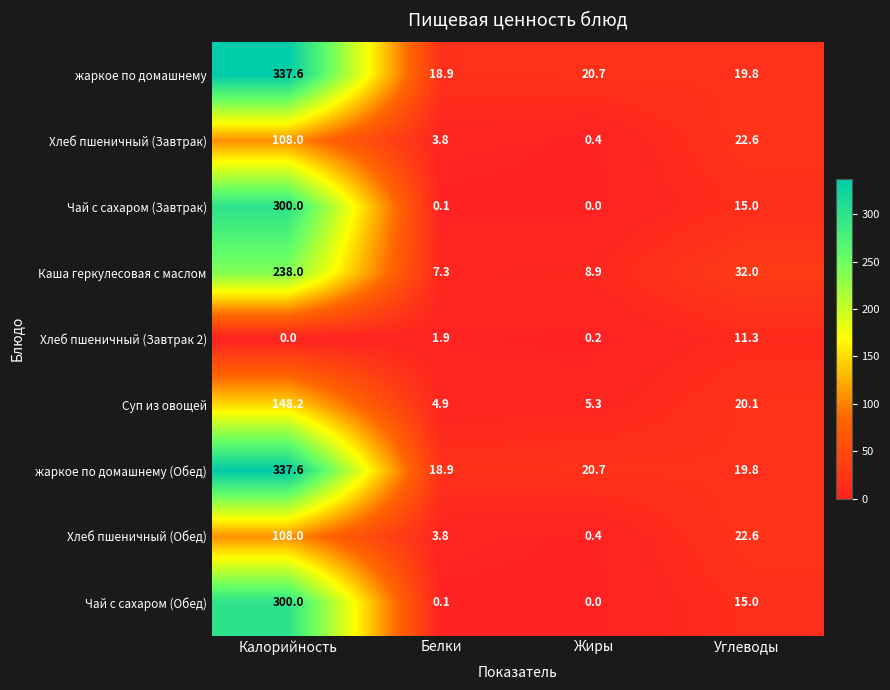

What is the maximum value shown in the chart?

337.6